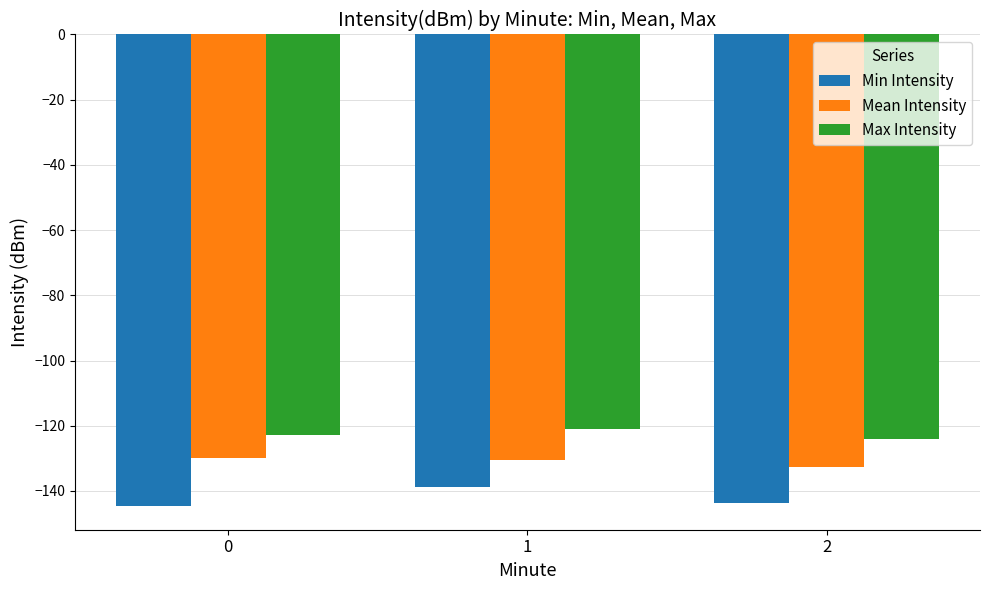

Where does the Max Intensity series first go above -122?

1